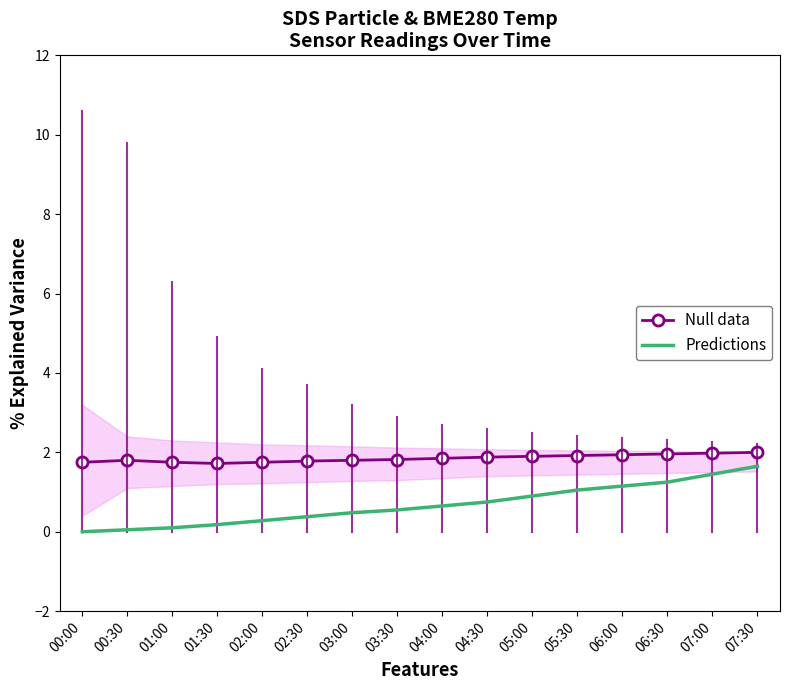

True or false: Predictions and Null data cross at least once.

False